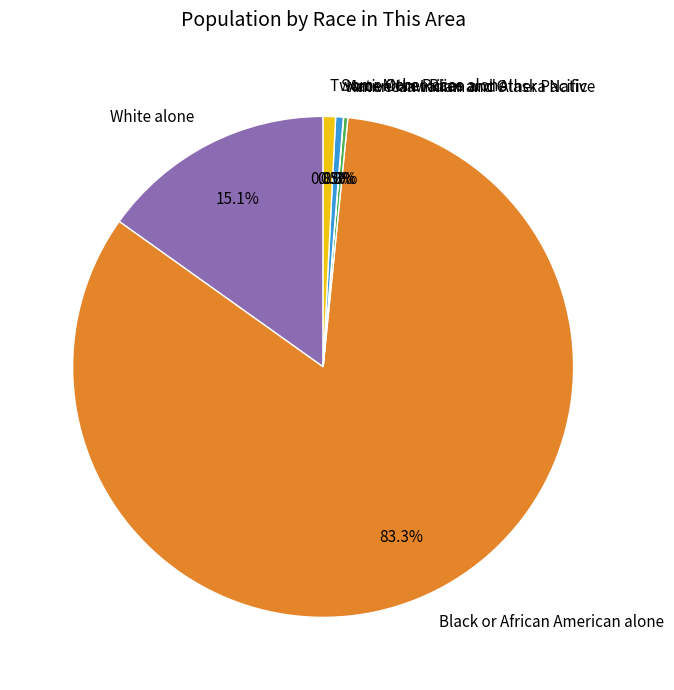

Between Black or African American alone and White alone, which is larger?

Black or African American alone